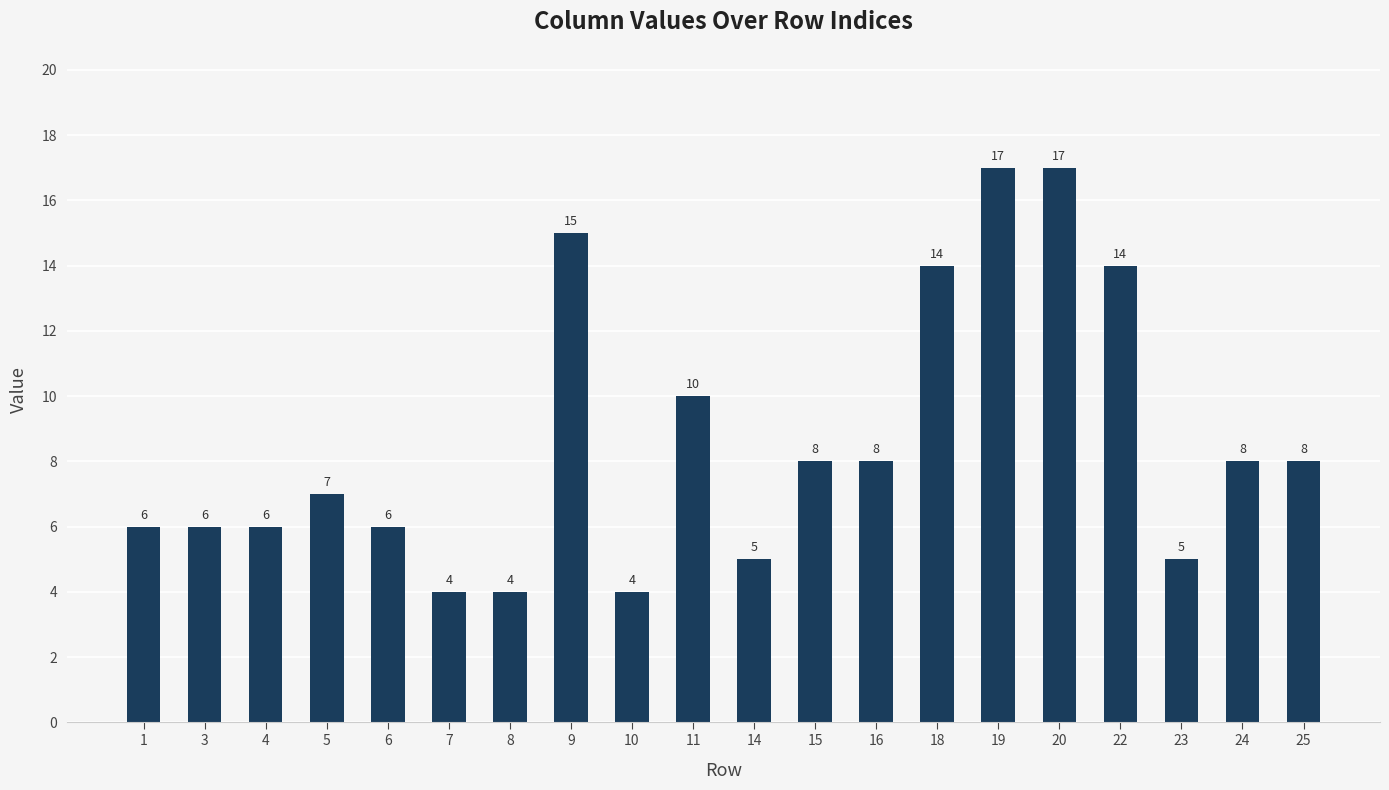

Does the chart contain stacked bars?

No